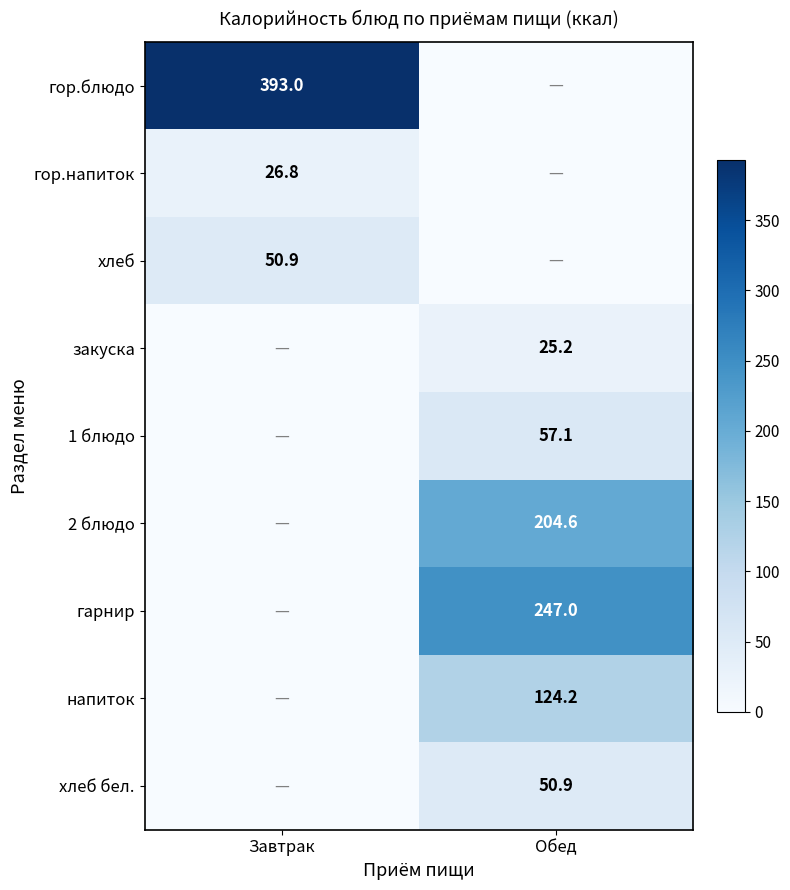

What is the sum of the напиток values at Обед and Завтрак?

124.2